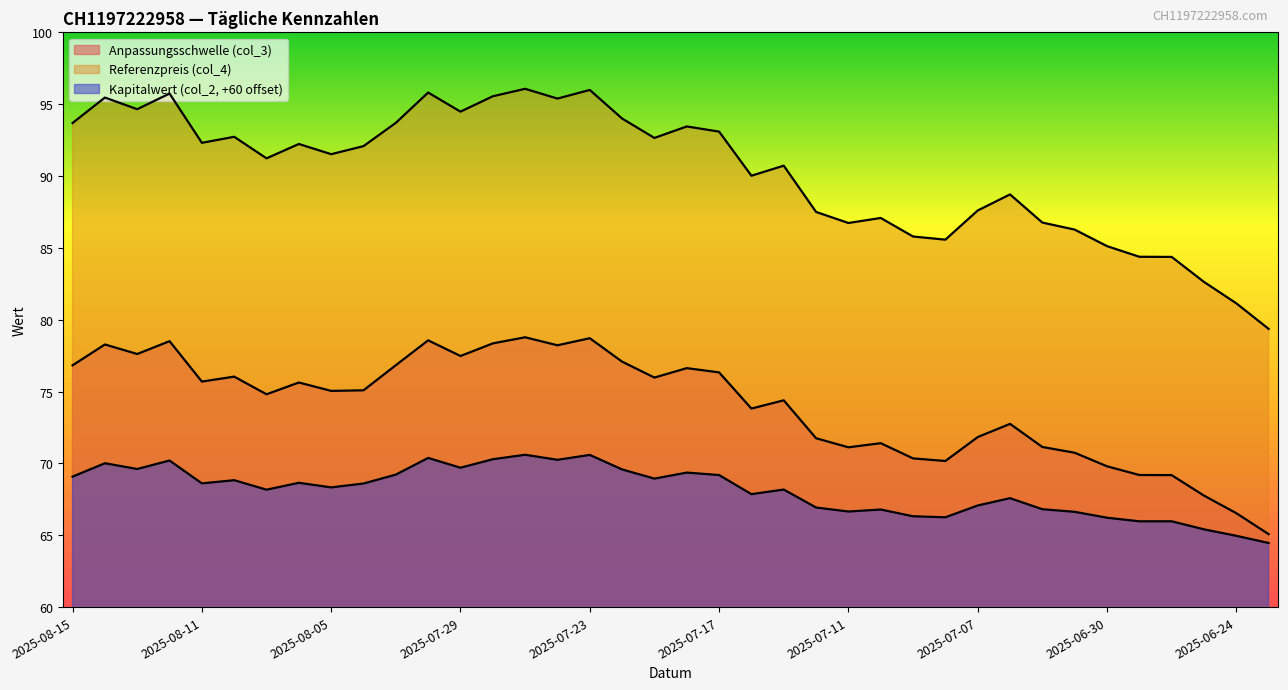

What is the average value of the Kapitalwert (col_2) series?

68.1